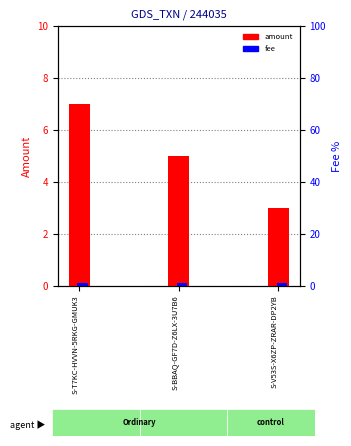

Count the number of categories in the chart.

3